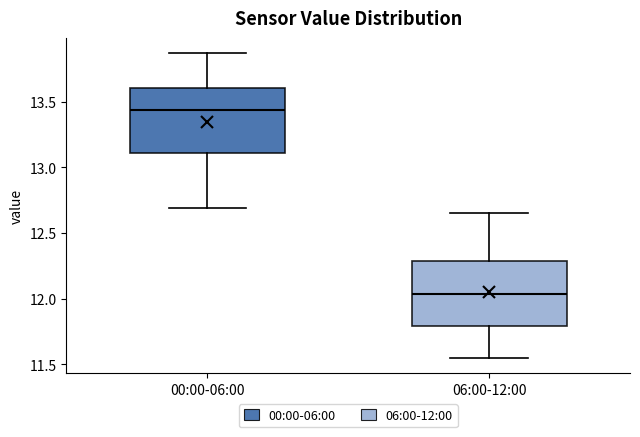

Reading left to right, transcribe this box plot: for each box, give where its median line is, the range the box spans, and where its two whiskers end, as read against the y-axis. The values are not printed on the chart, so give them approximately, as read against the axis.

00:00-06:00: median 13.45, box 13.10 to 13.60, whiskers 12.70 to 13.85
06:00-12:00: median 12.05, box 11.80 to 12.30, whiskers 11.55 to 12.65